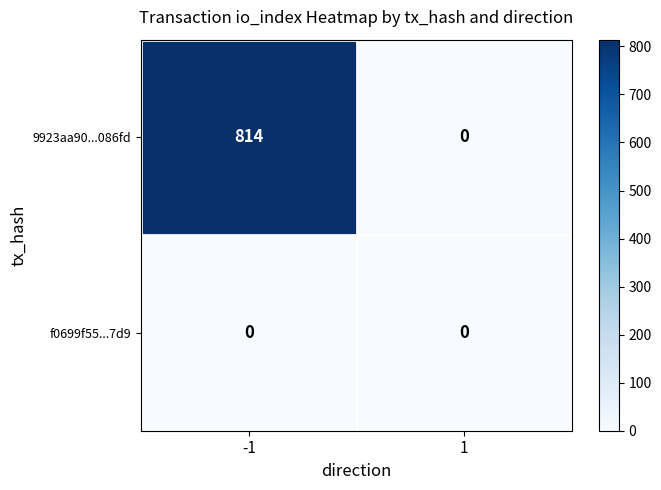

The value of 9923aa90...086fd at 1 is 310. True or false?

False